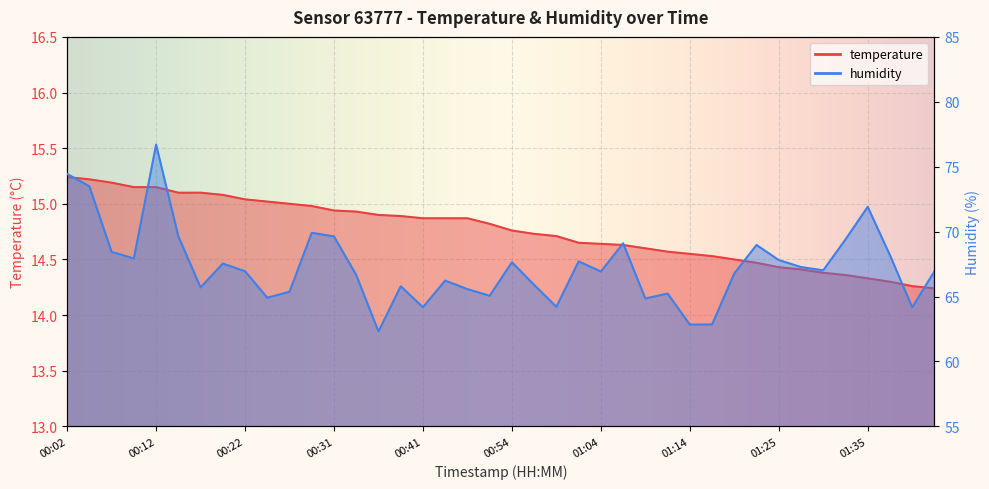

Is the value of humidity at 00:09 greater than the value of temperature at 01:17?

Yes